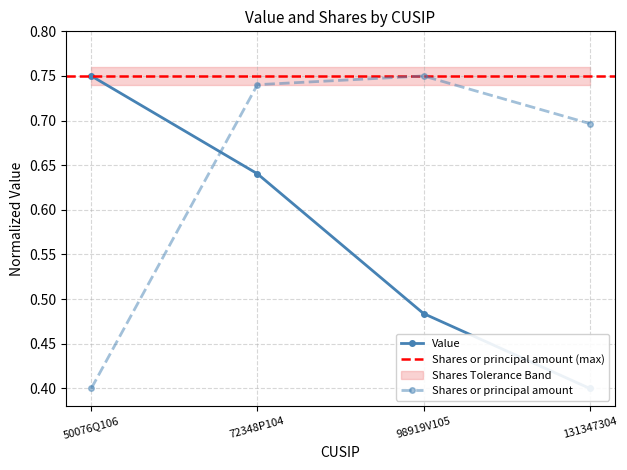

What is the total value across all series at 98919V105?

1.2